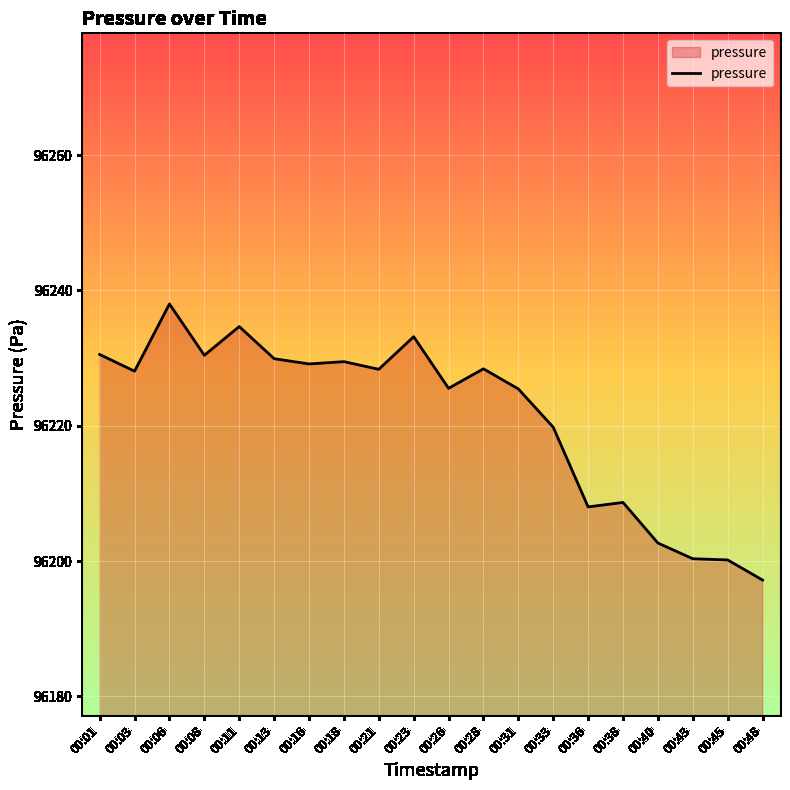

What is the change in value from 00:16 to 00:48?

-31.9